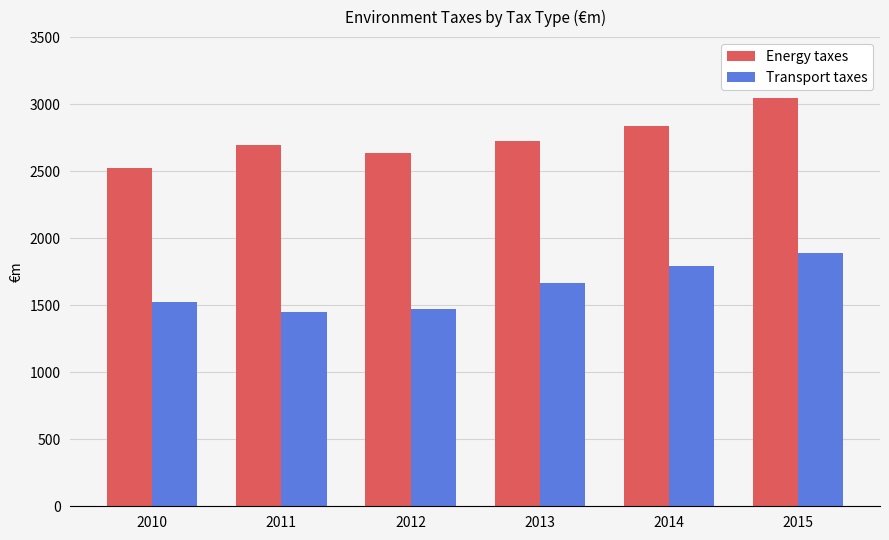

How many bars are there in total?

12